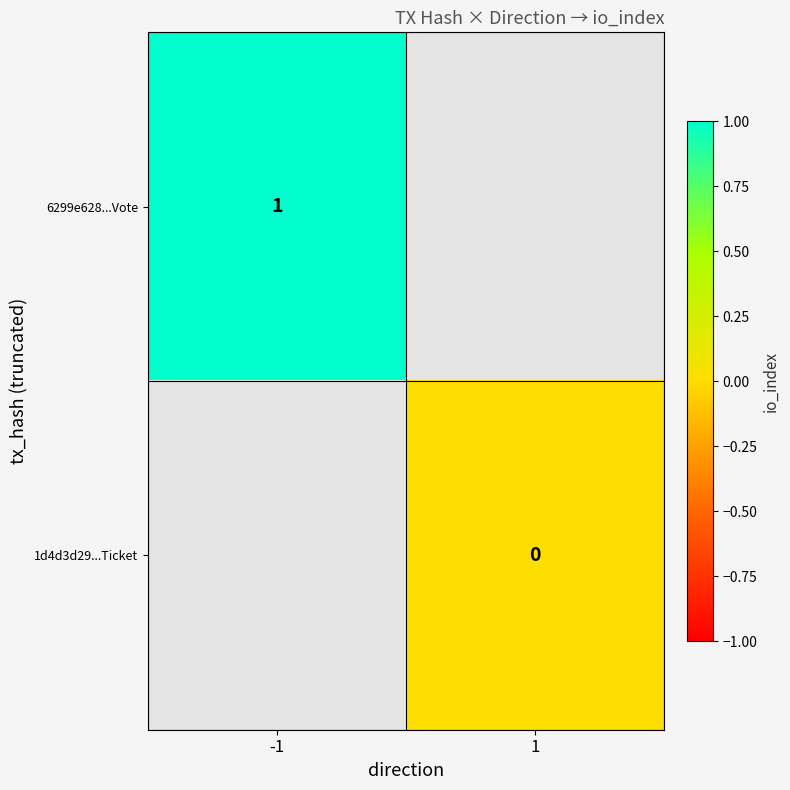

At how many categories does at least one series exceed 0?

1